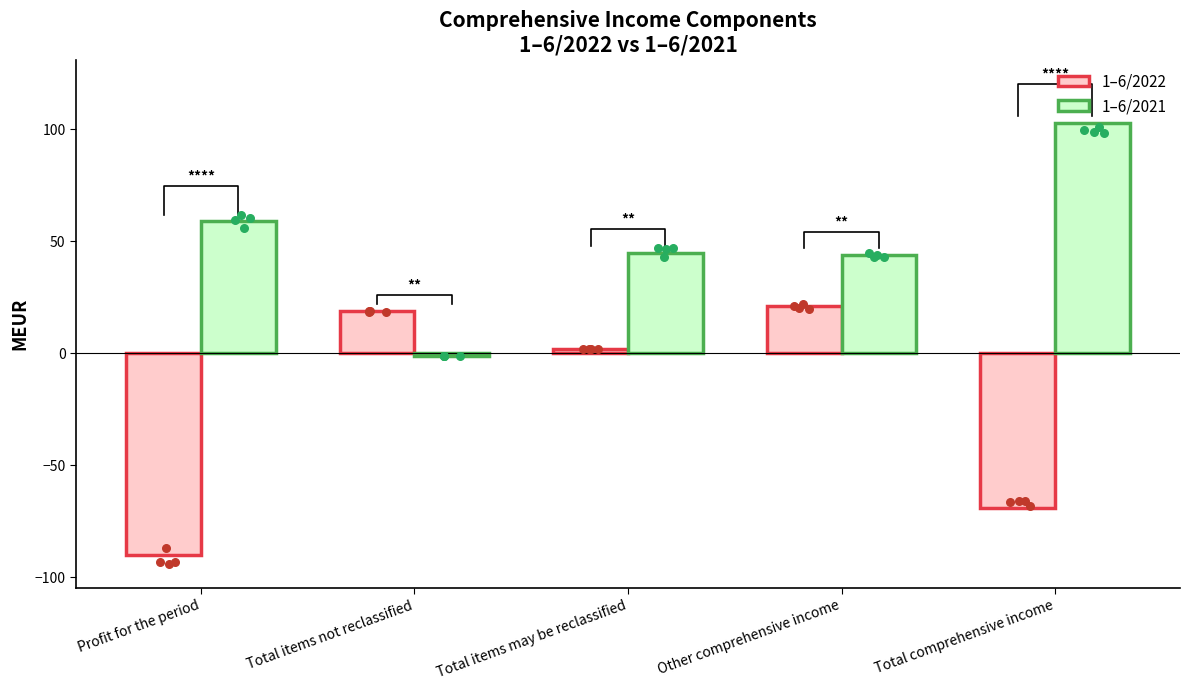

What is the total value across all series at Total items may be reclassified?

47